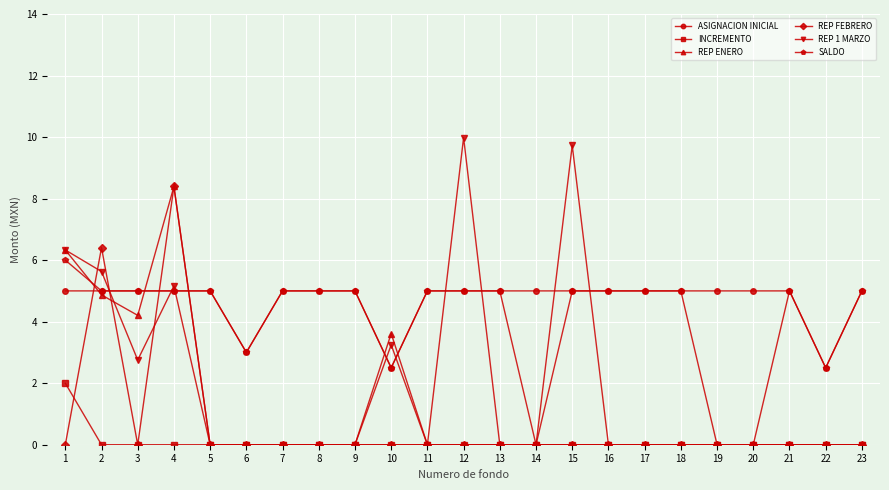

What is the maximum value for REP FEBRERO?

8.4